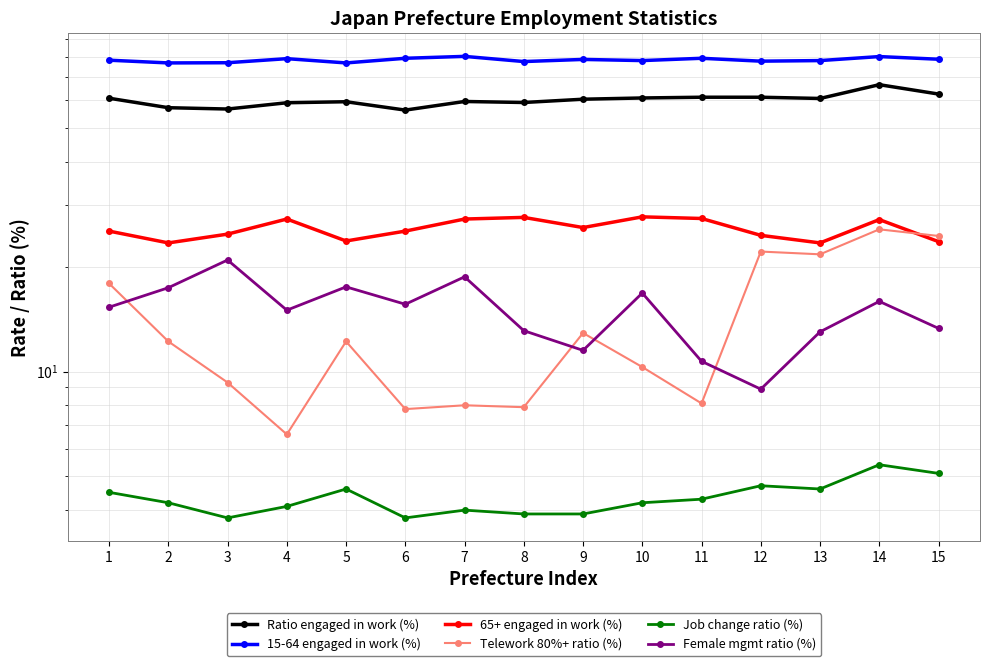

Read the Telework 80%+ ratio (%) value at 12.

22.1